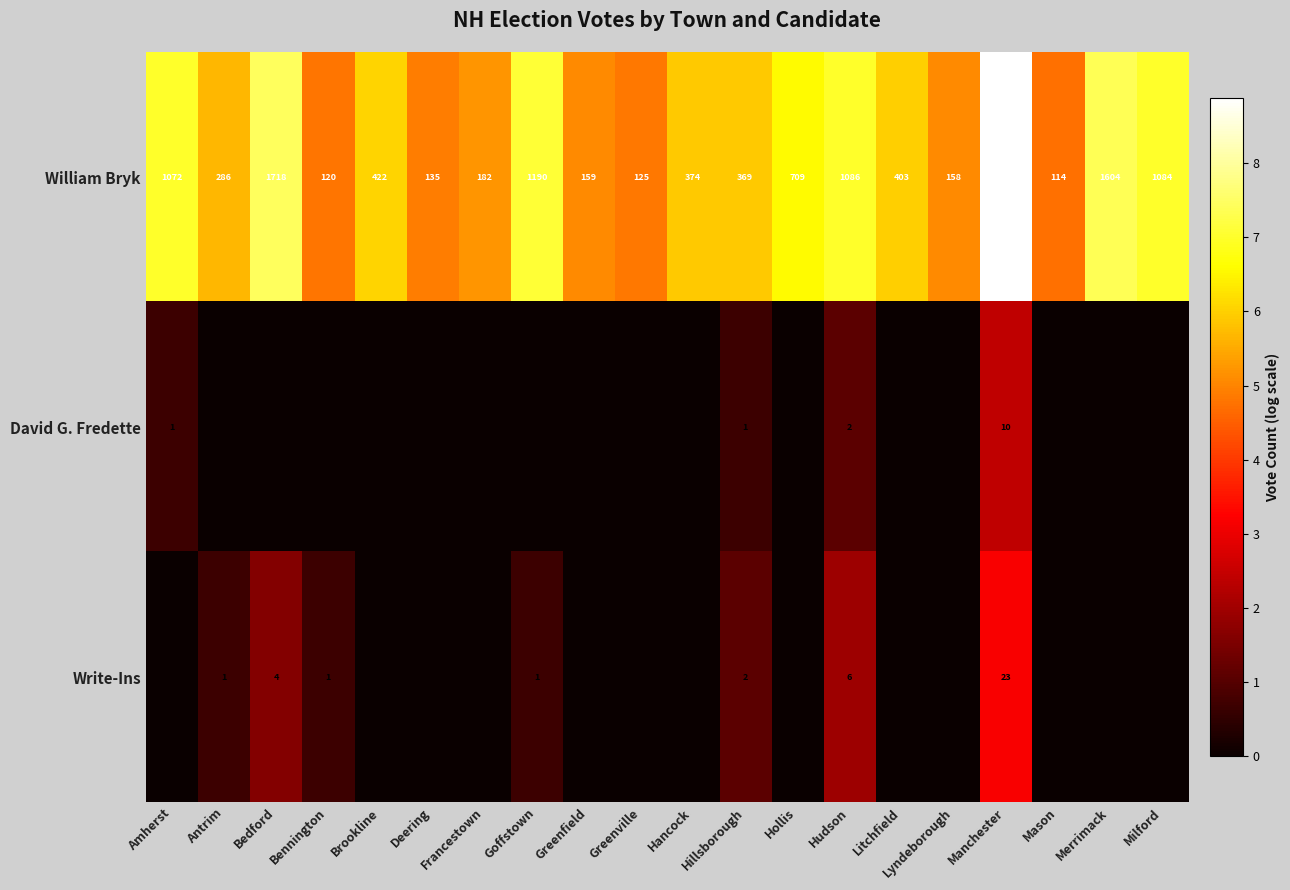

What is the total value across all series at Deering?

4.9